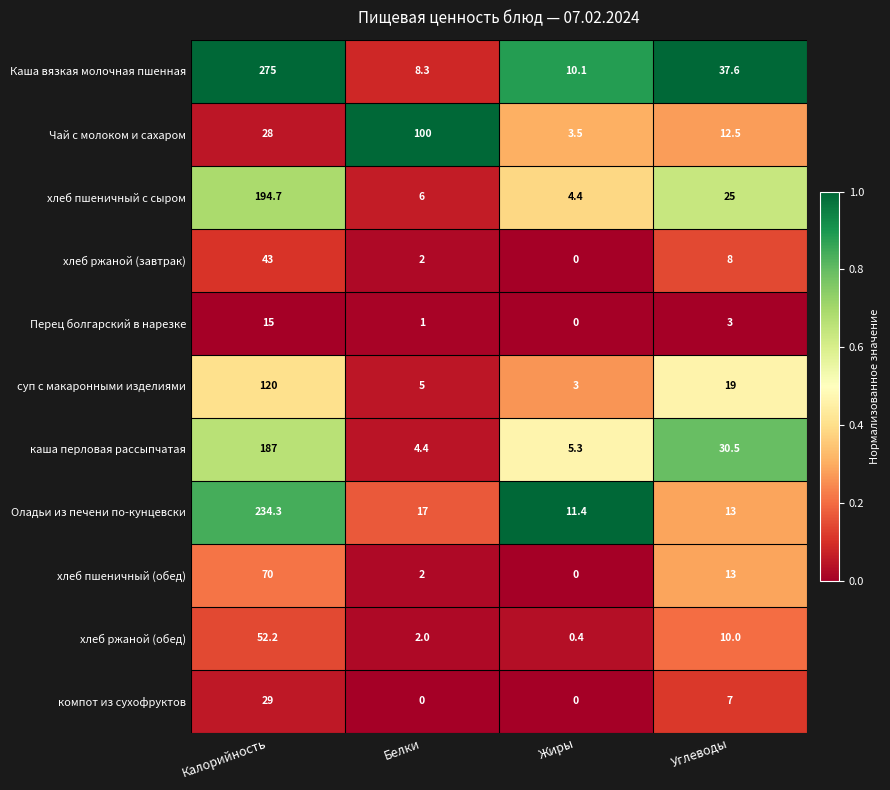

Which category has the lowest value in the хлеб ржаной (обед) series?

Жиры